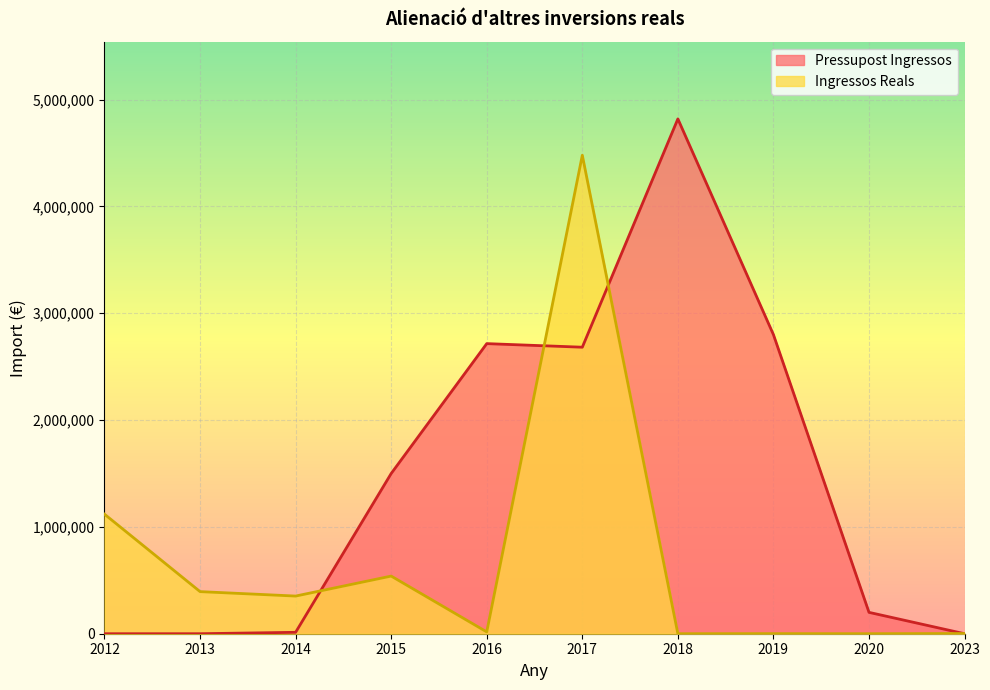

Which series has the largest total across all categories?

Pressupost Ingressos